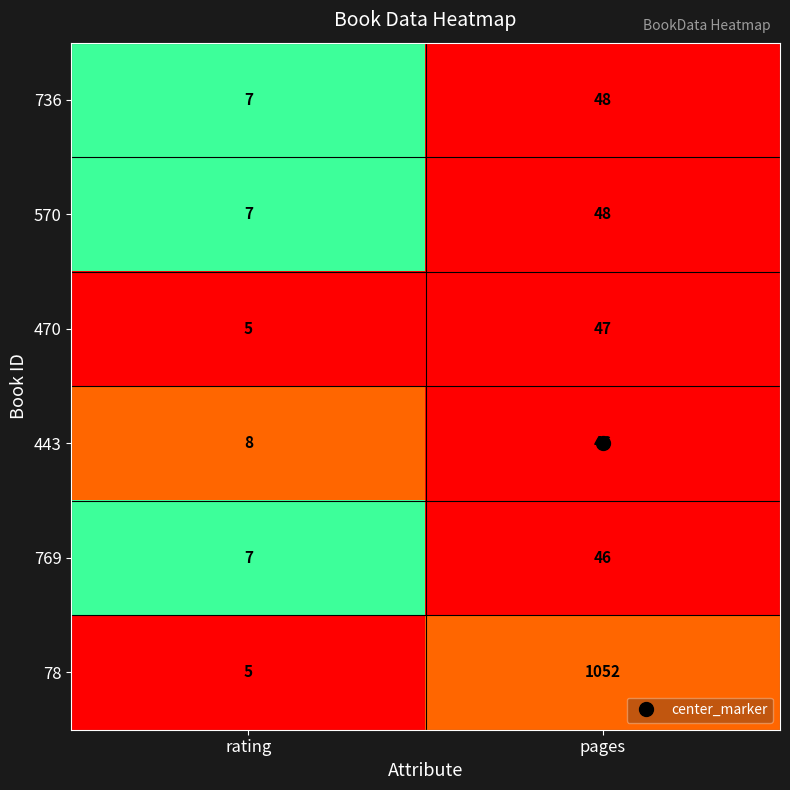

What value does the 78 series have at pages?

1052